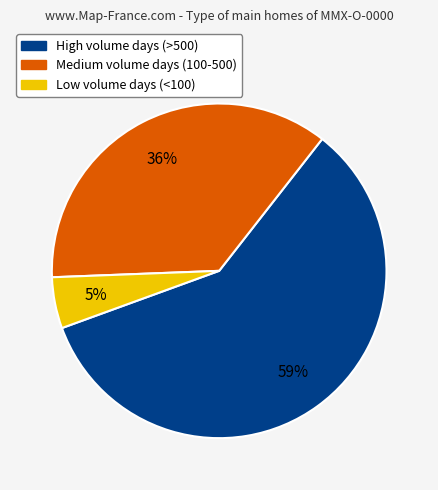

Does any single category account for the majority?

Yes